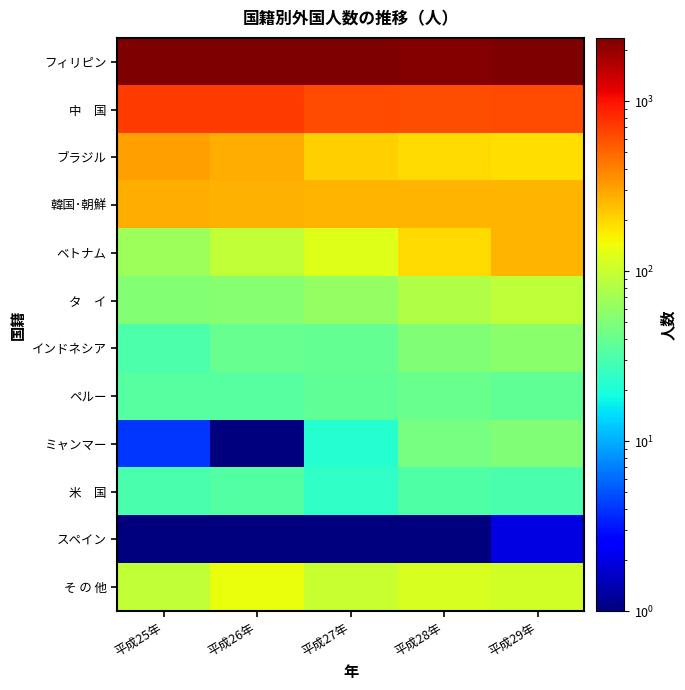

Which has a higher value, 平成29年 or 平成27年?

平成29年